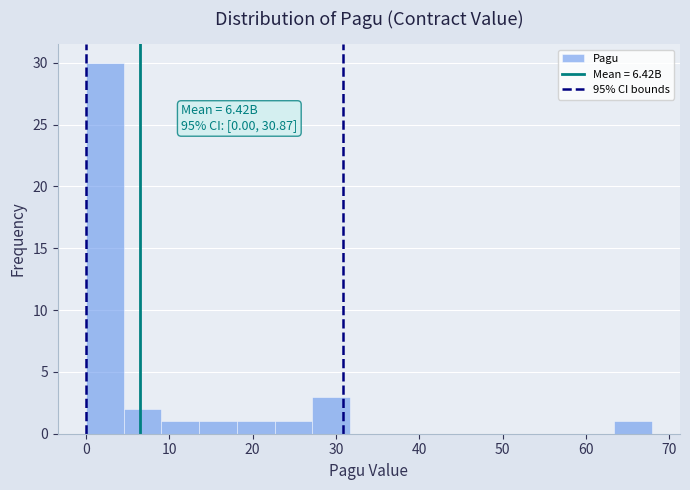

Which range on the x-axis has the tallest bar?

0 to 5